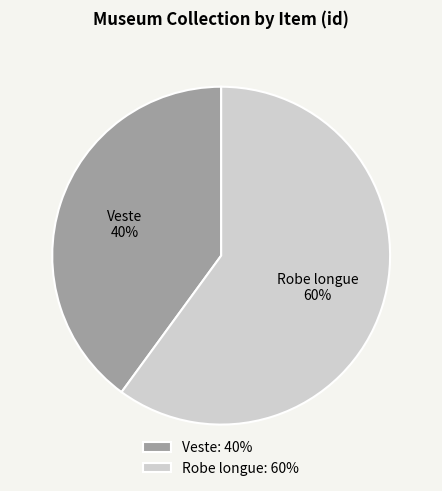

To the nearest percent, what portion does Robe longue represent?

60%